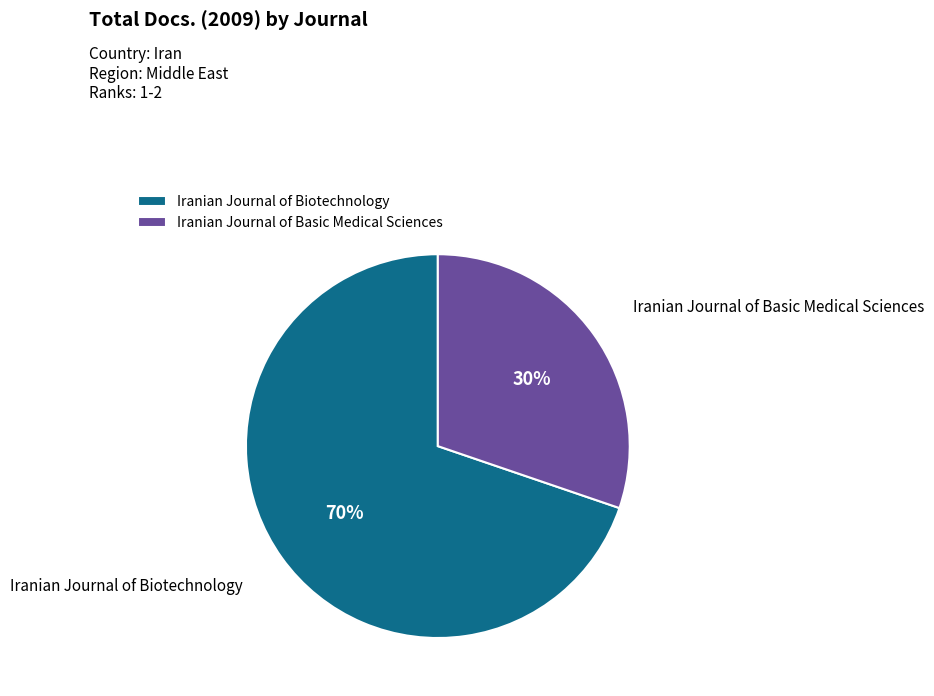

Which slice is the largest?

Iranian Journal of Biotechnology